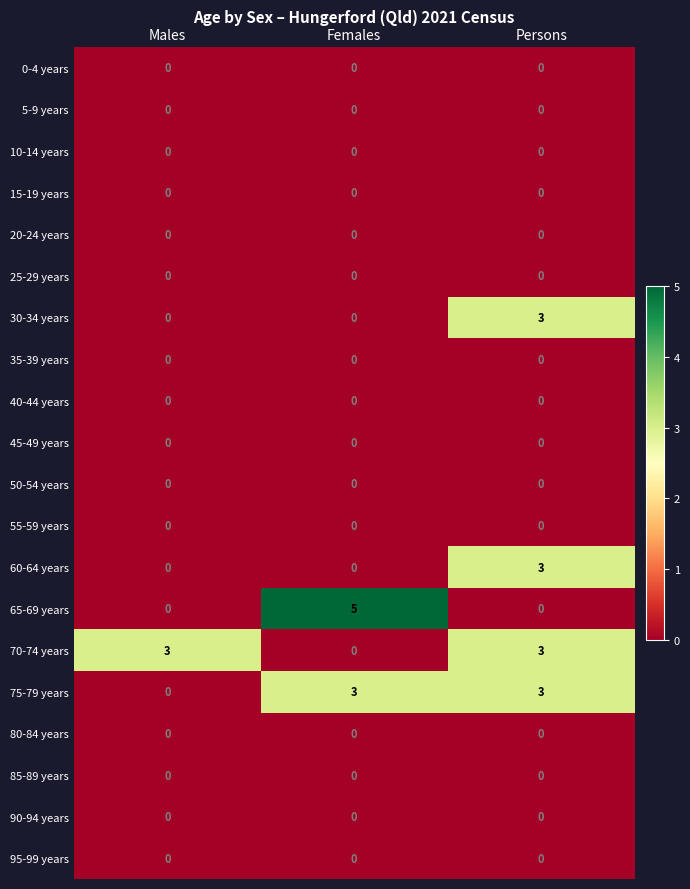

Count the number of data series in this chart.

20